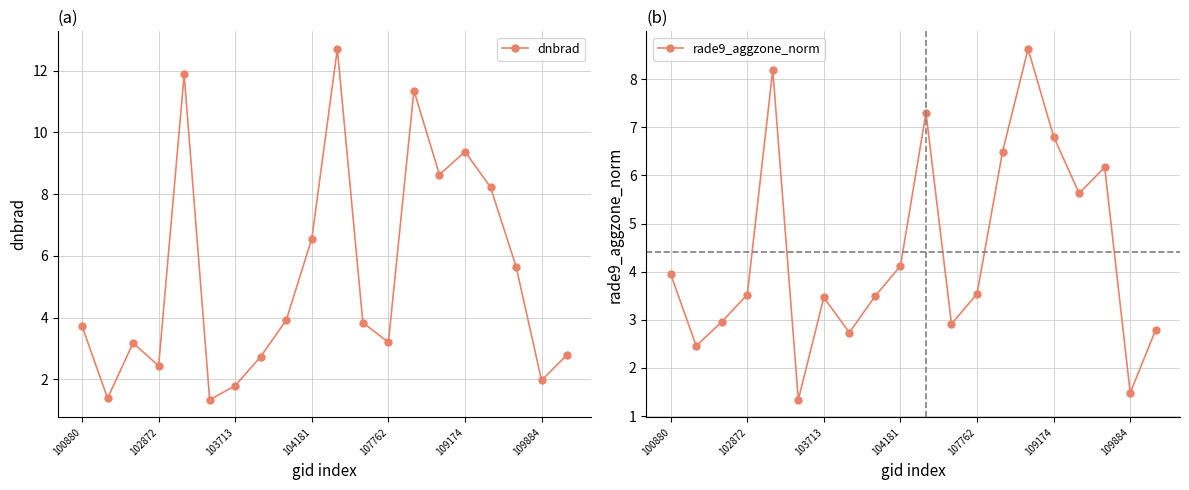

Rank the series by their maximum value, from lowest to highest.

rade9_aggzone_norm, dnbrad